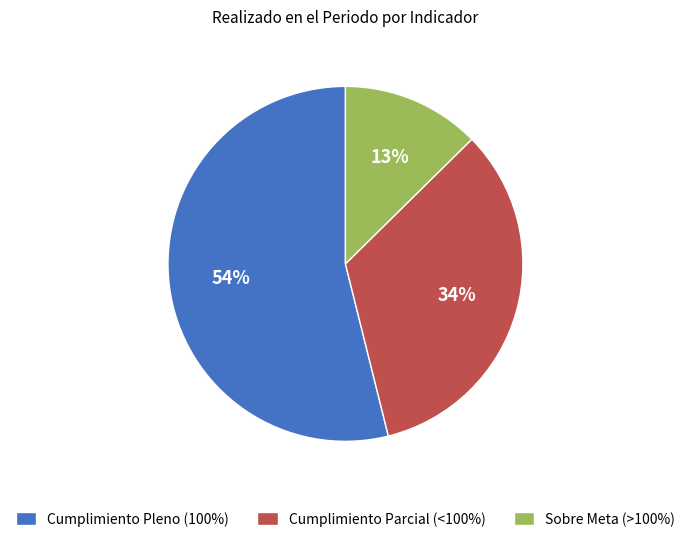

Between Cumplimiento Pleno (100%) and Cumplimiento Parcial (<100%), which is larger?

Cumplimiento Pleno (100%)